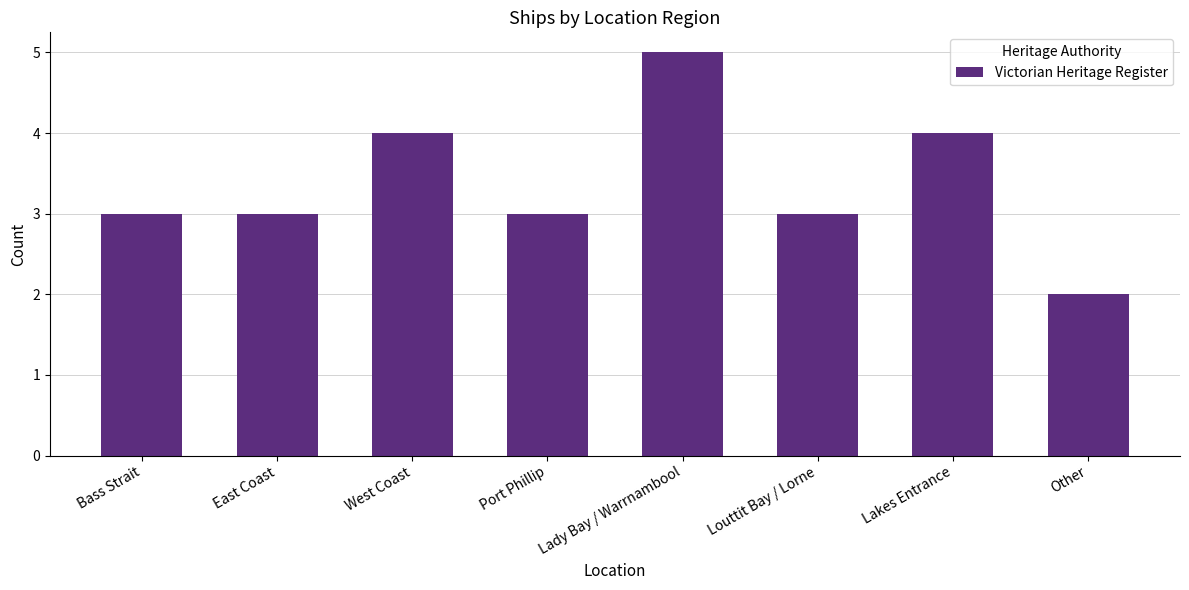

What is the change in value from Bass Strait to Lakes Entrance?

+1